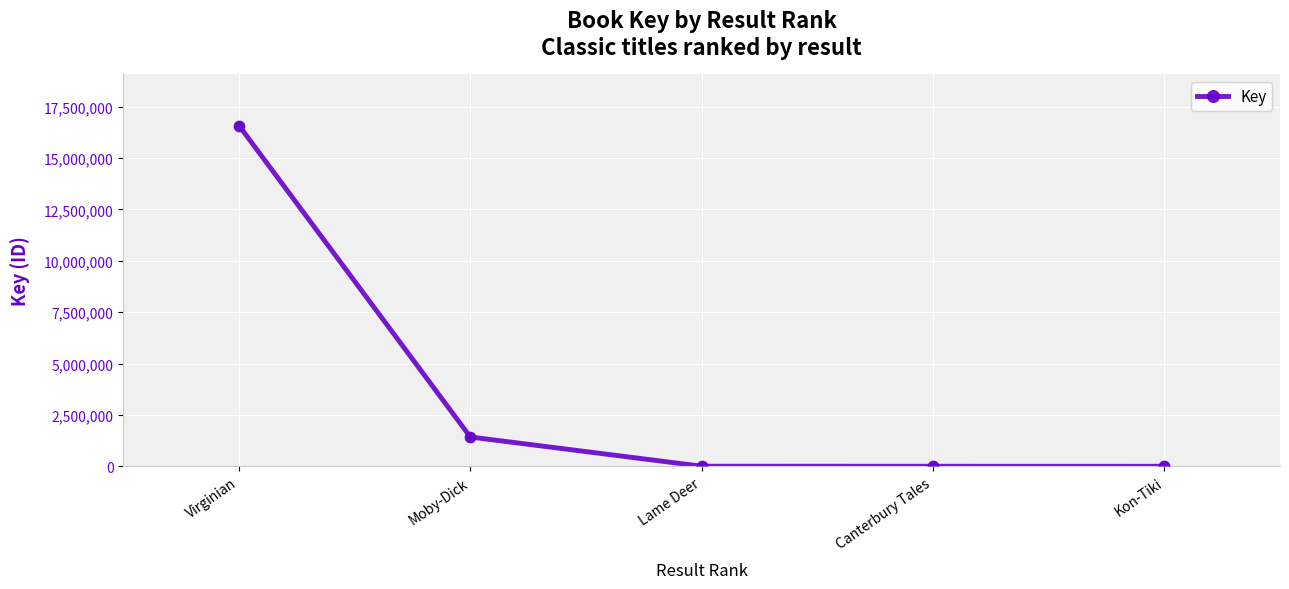

What is the change in value from Virginian to Moby-Dick?

-15151480